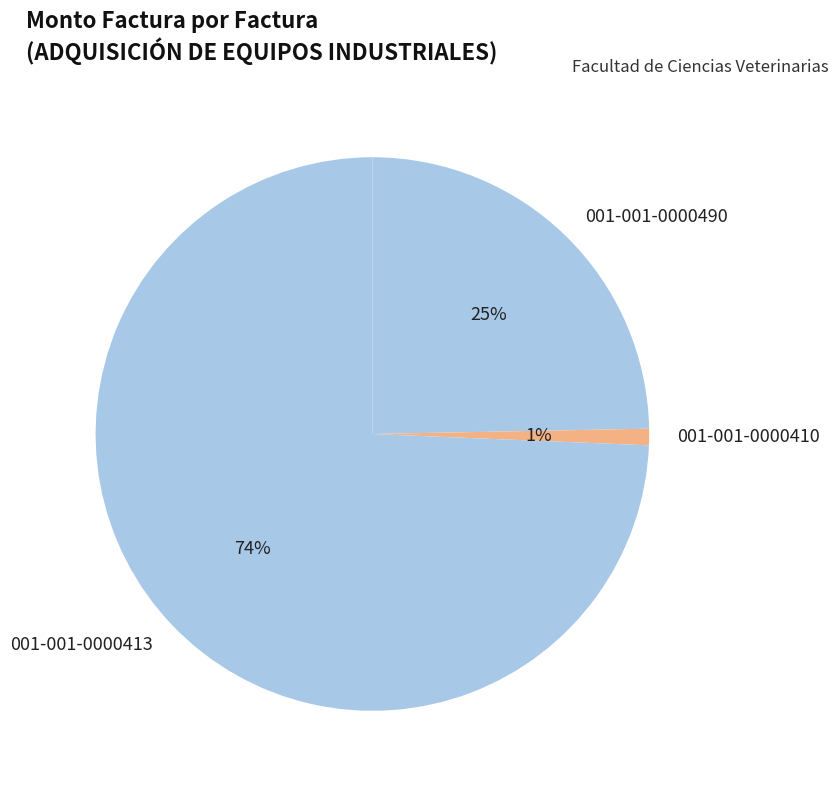

To the nearest percent, what is the combined percentage of 001-001-0000490 and 001-001-0000410?

26%